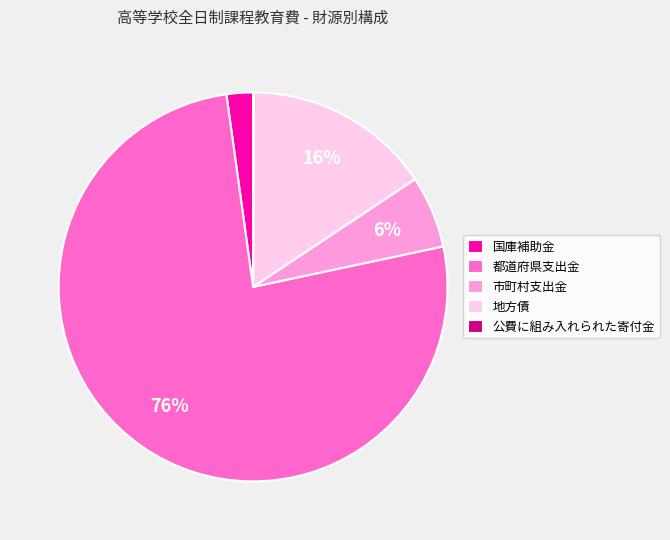

What is the largest slice in the pie chart?

都道府県支出金